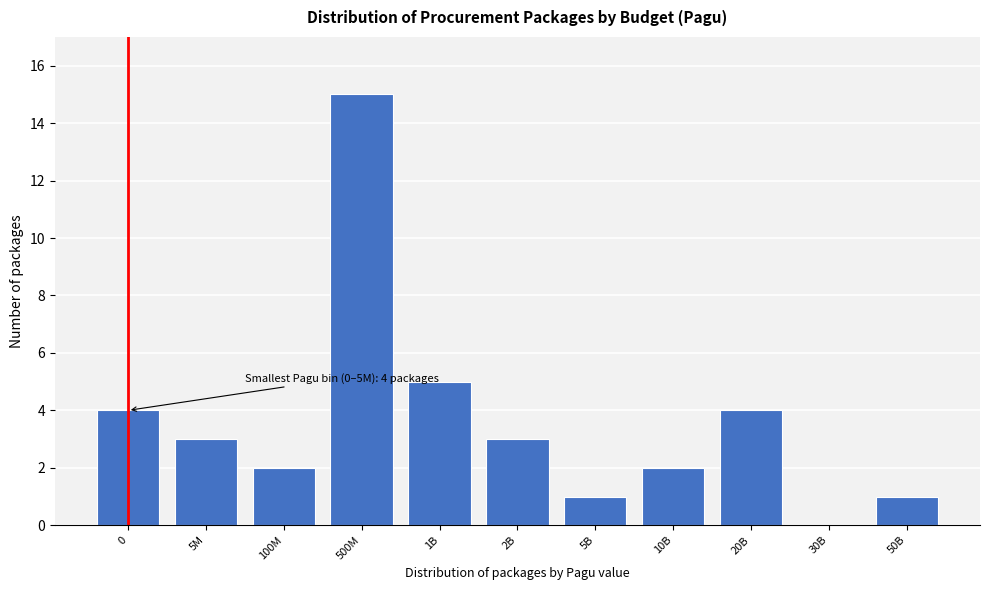

Reading right to left, list all the values displayed in this chart.

50B=1	30B=0	20B=4	10B=2	5B=1	2B=3	1B=5	500M=15	100M=2	5M=3	0=4